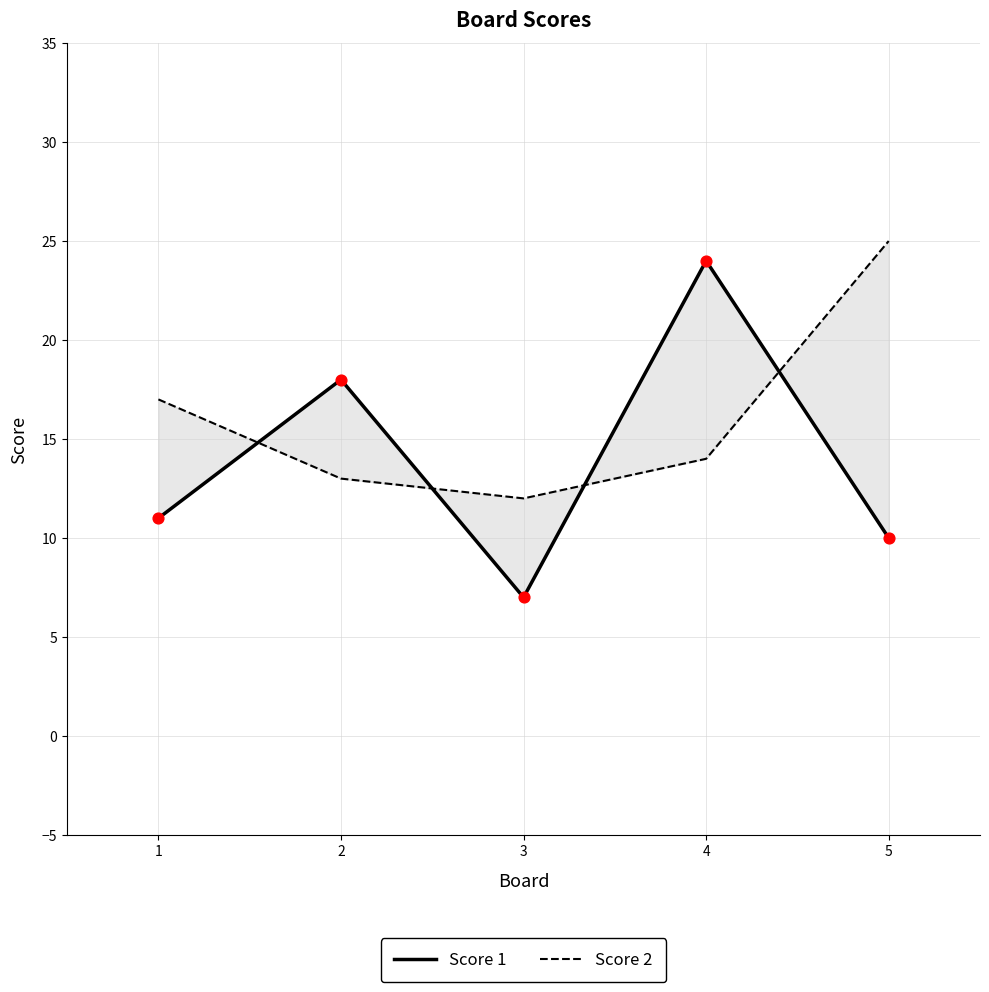

At how many categories does at least one series exceed 24?

1